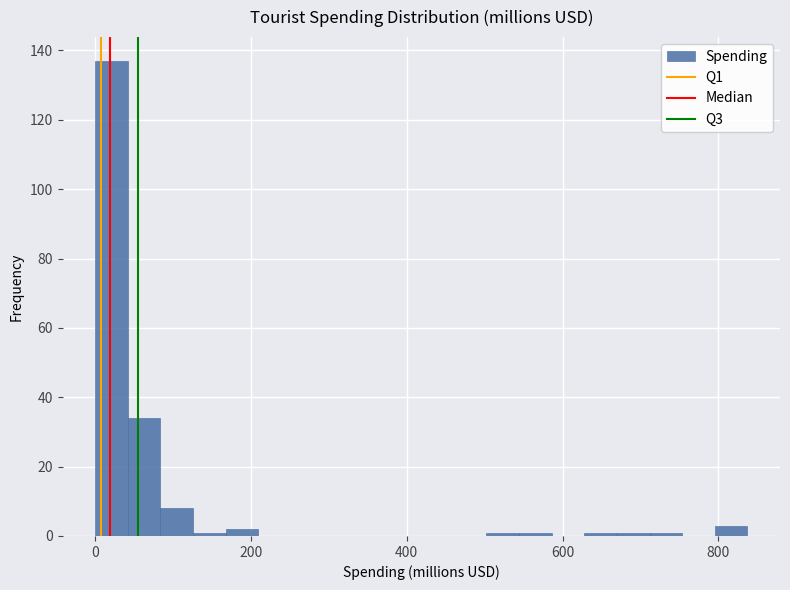

Around what value on the x-axis is the tallest bar? Give the approximate position of its centre, as read against the axis.

20